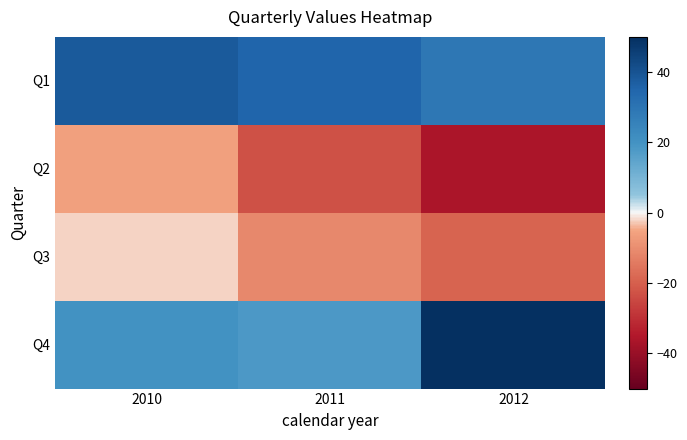

At how many categories does at least one series exceed 15?

3